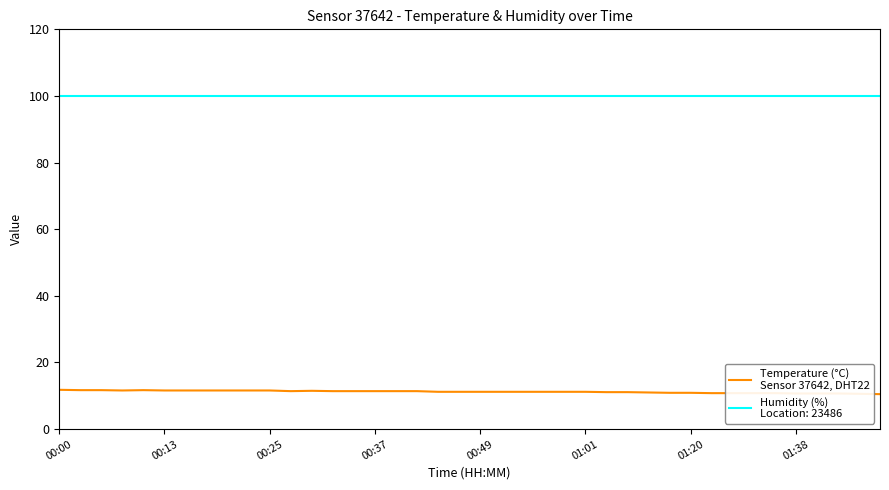

What is the maximum value shown in the chart?

99.9